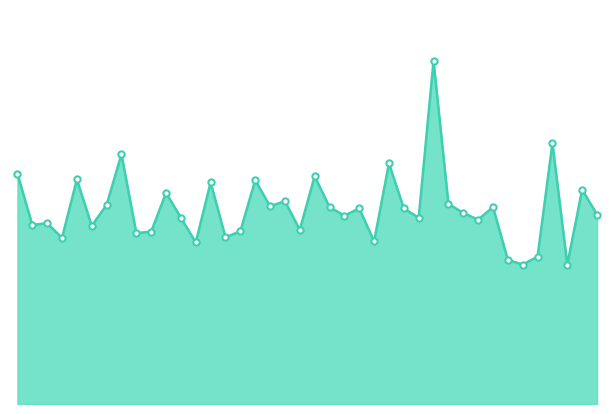

Reading right to left, transcribe all the data shown in this chart.

7.1	8.0	5.2	9.7	5.5	5.2	5.4	7.3	6.9	7.1	7.5	12.8	7.0	7.3	9.0	6.1	7.3	7.0	7.3	8.5	6.5	7.6	7.4	8.3	6.5	6.2	8.3	6.0	7.0	7.9	6.4	6.4	9.3	7.4	6.7	8.4	6.2	6.8	6.7	8.6